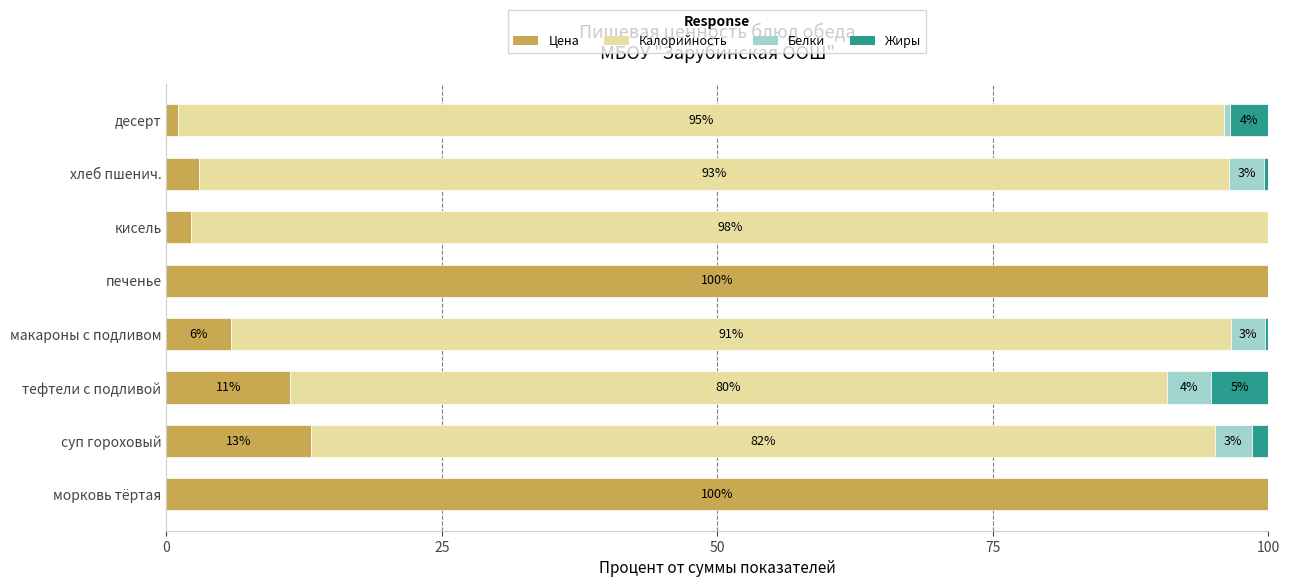

What is the total value across all series at печенье?

100.0